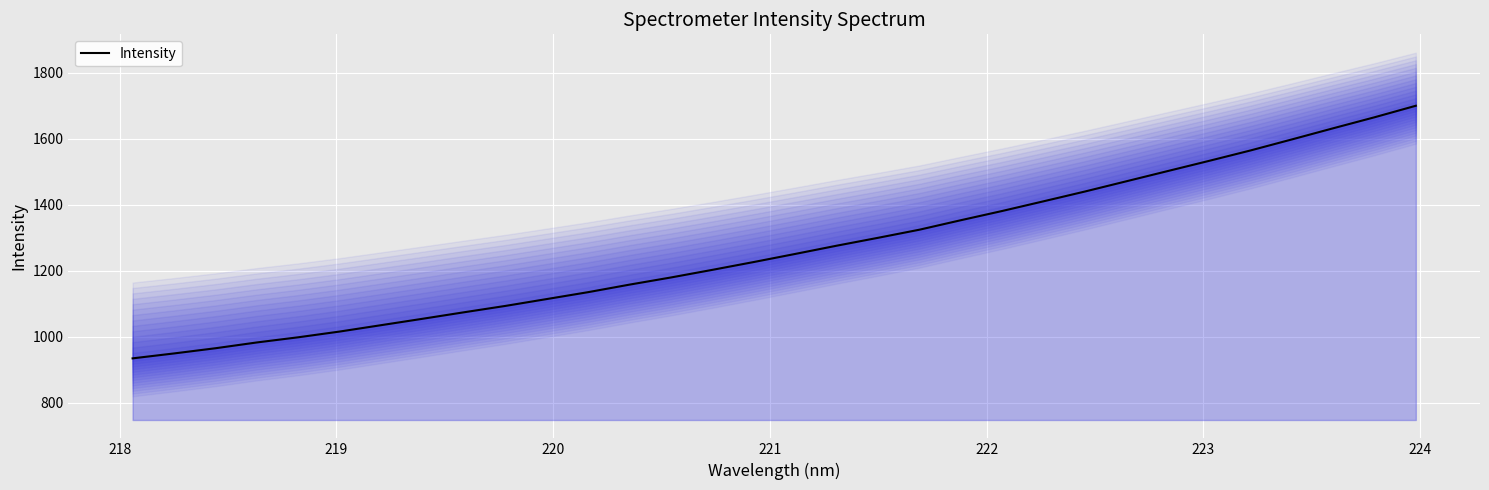

True or false: there are more than 0 points higher than both neighbors.

False